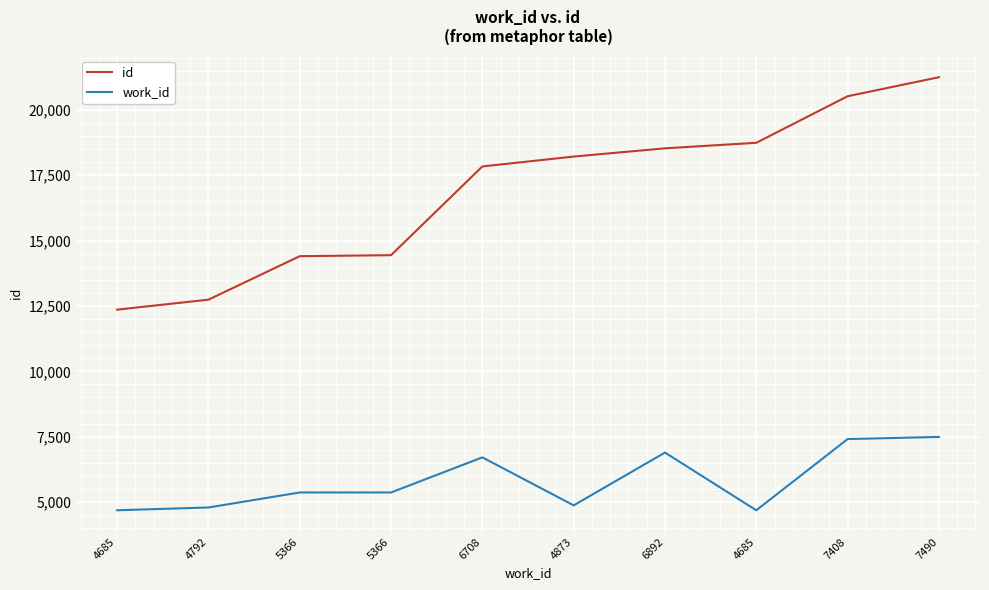

True or false: work_id and id cross at least once.

False